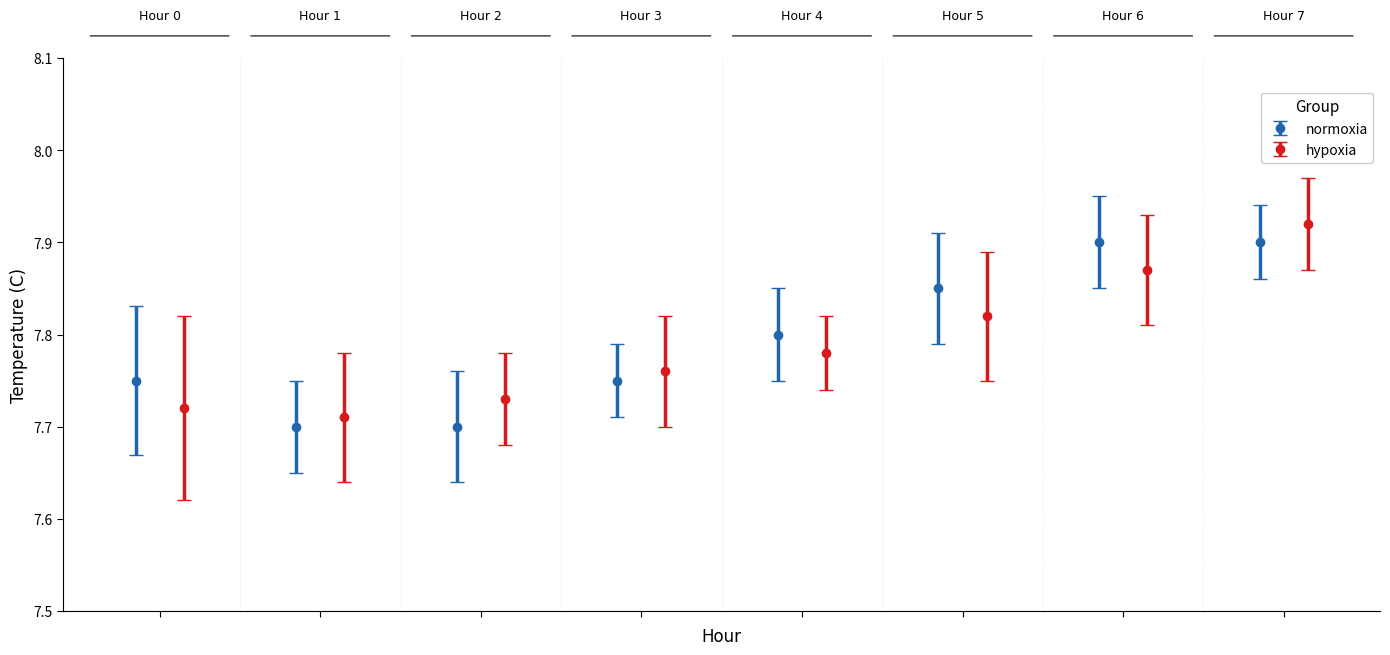

The value at Hour 7 is 7.9. True or false?

True